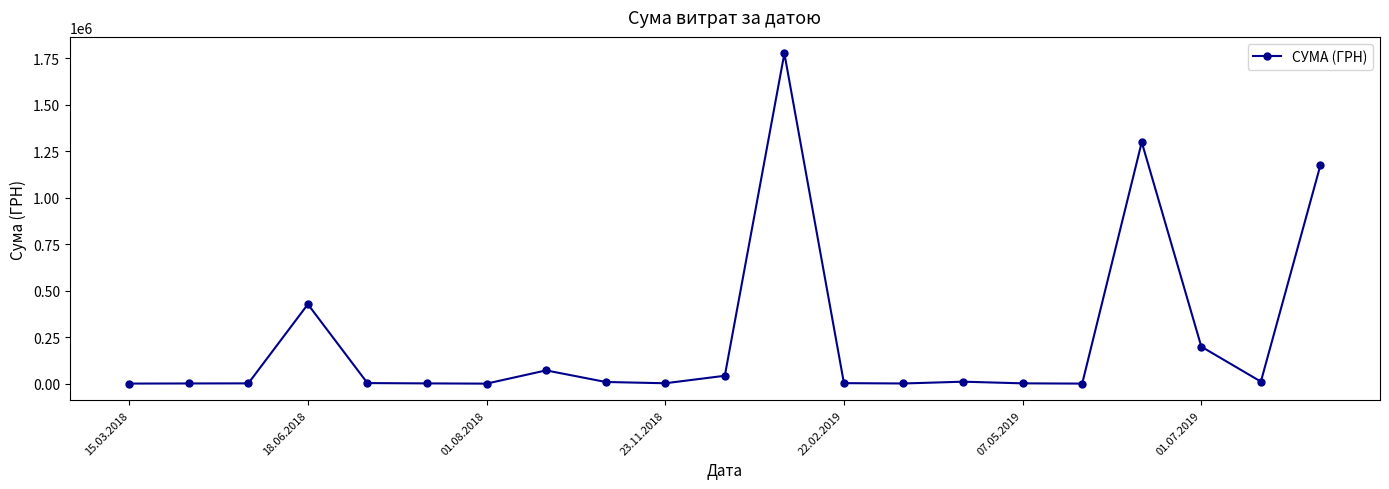

What is the value of the 12th point from the left?

1775151.7